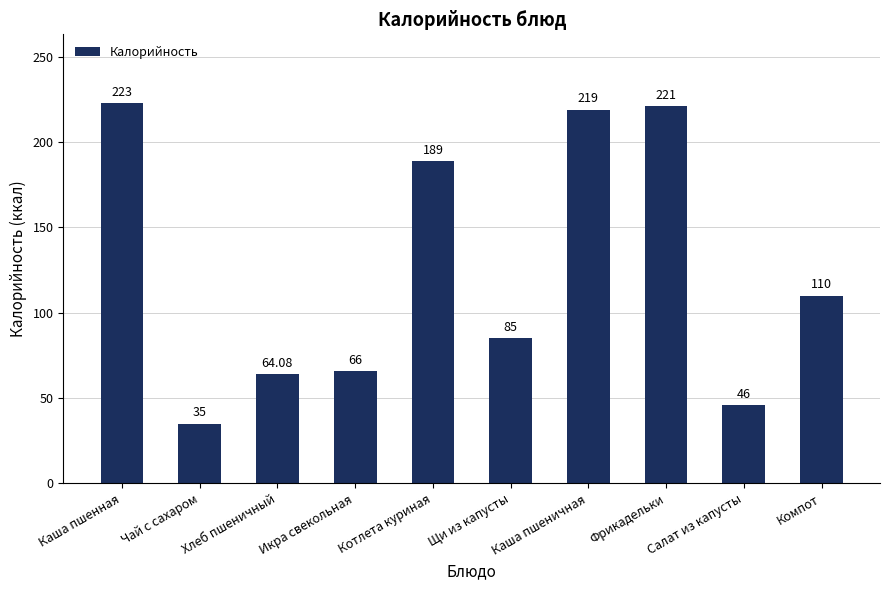

Reading left to right, transcribe all the data shown in this chart.

223.0	35.0	64.1	66.0	189.0	85.0	219.0	221.0	46.0	110.0